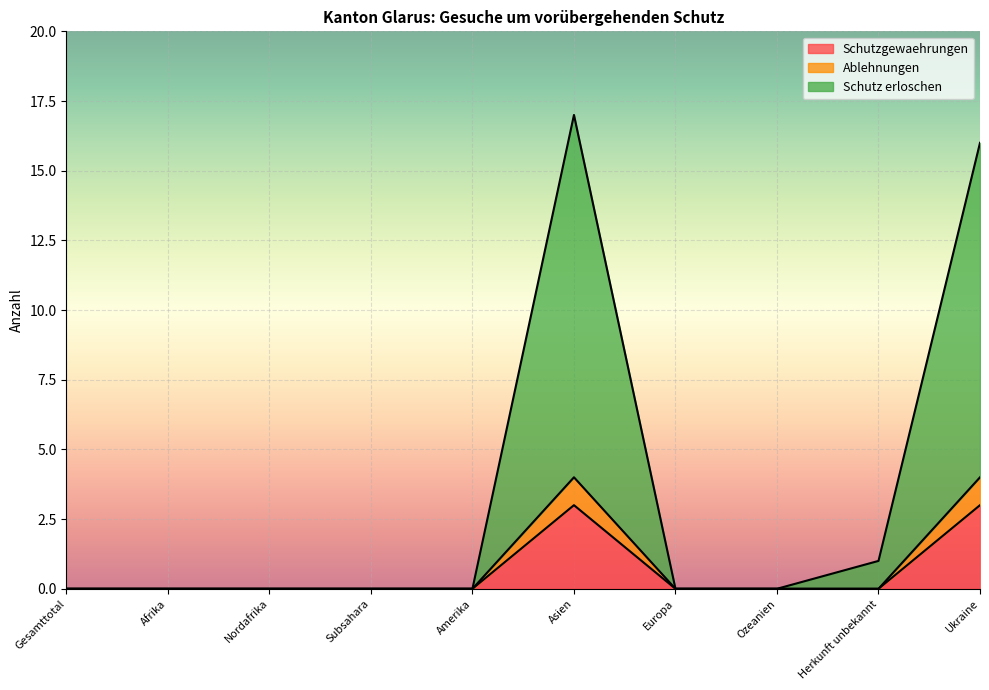

Does the chart display data point markers on the line(s)?

No